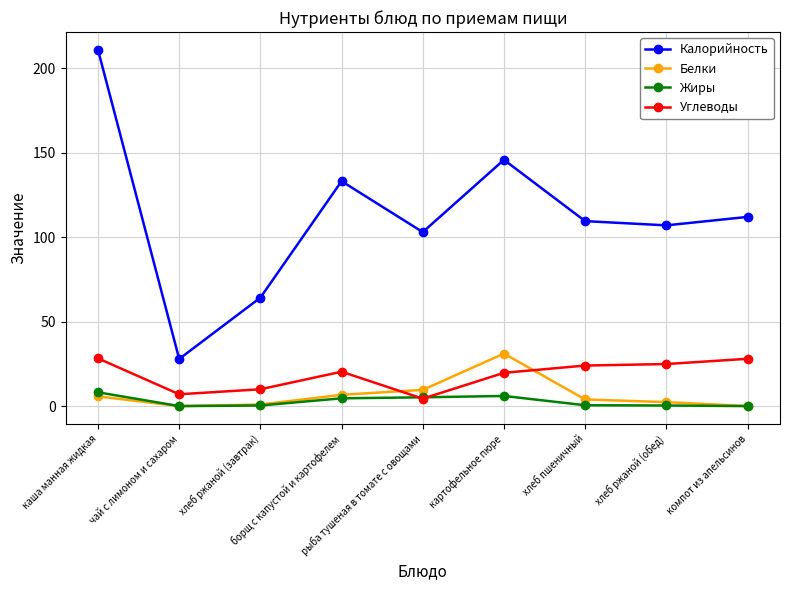

How many interior local peaks does the Калорийность series have?

2